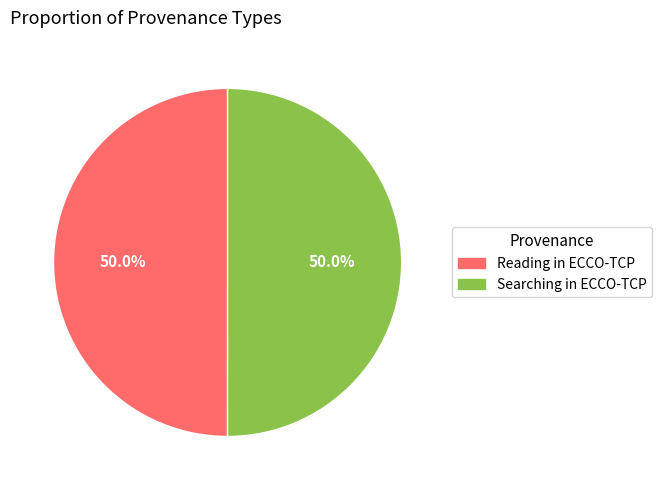

What is the total percentage of Searching in ECCO-TCP and Reading in ECCO-TCP?

100.0%